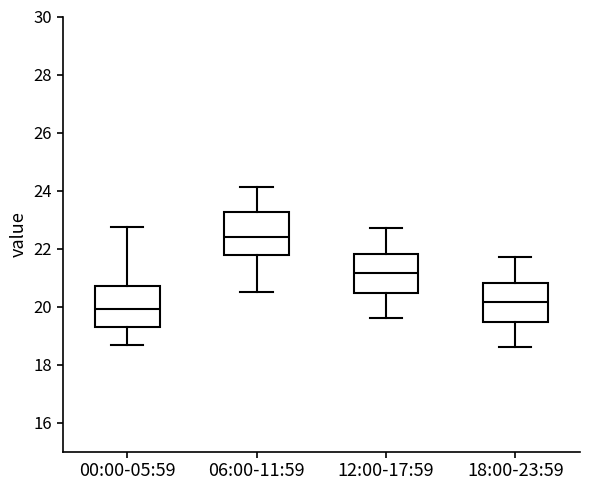

Reading left to right, read every box against the y-axis: the position of its median line, the range the box covers, and the ends of its whiskers. The values are not printed on the chart, so give them approximately, as read against the axis.

00:00-05:59: median 20.0, box 19.2 to 20.8, whiskers 18.6 to 22.8
06:00-11:59: median 22.4, box 21.8 to 23.2, whiskers 20.6 to 24.2
12:00-17:59: median 21.2, box 20.4 to 21.8, whiskers 19.6 to 22.8
18:00-23:59: median 20.2, box 19.4 to 20.8, whiskers 18.6 to 21.8